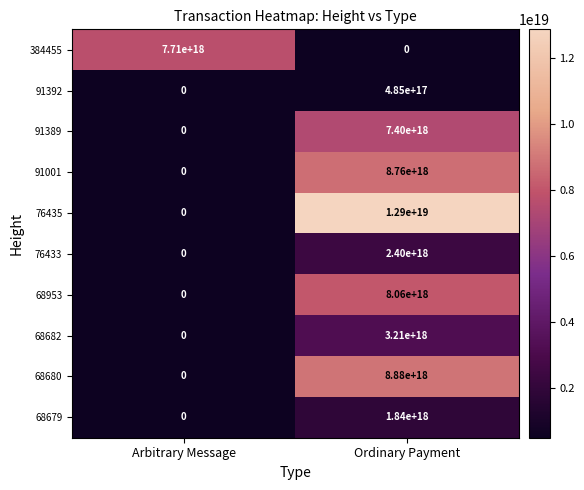

Is the value of 68680 at Arbitrary Message greater than the value of 91392 at Ordinary Payment?

No